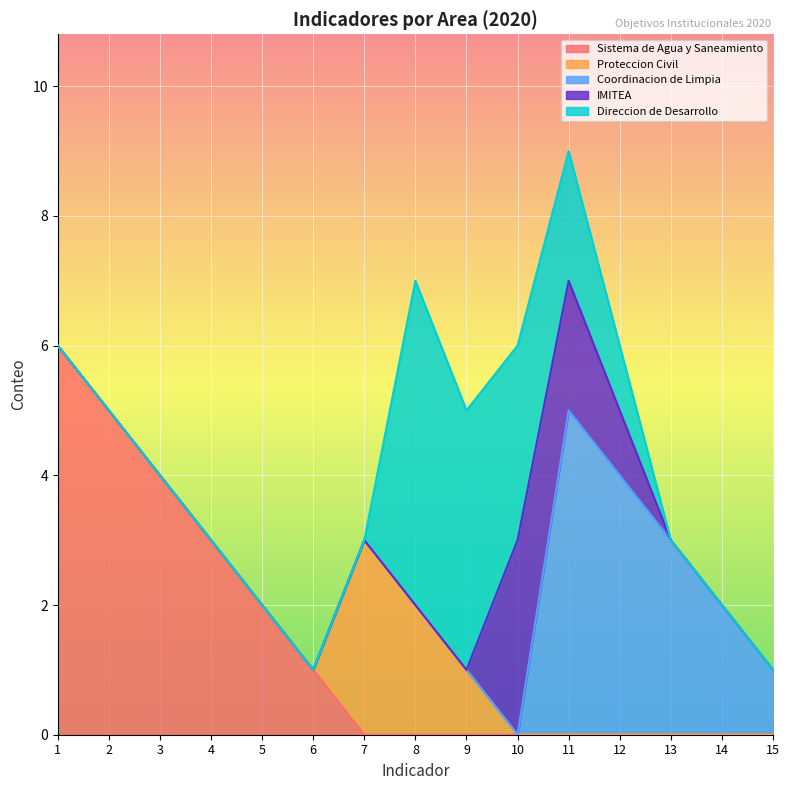

How many lines are shown in the chart?

5